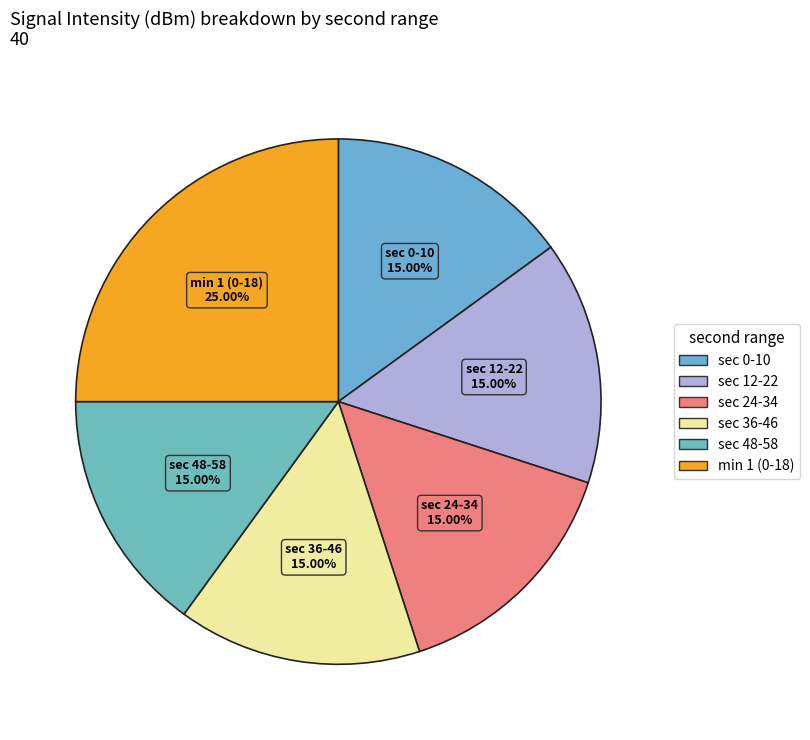

How many segments does this pie chart have?

6